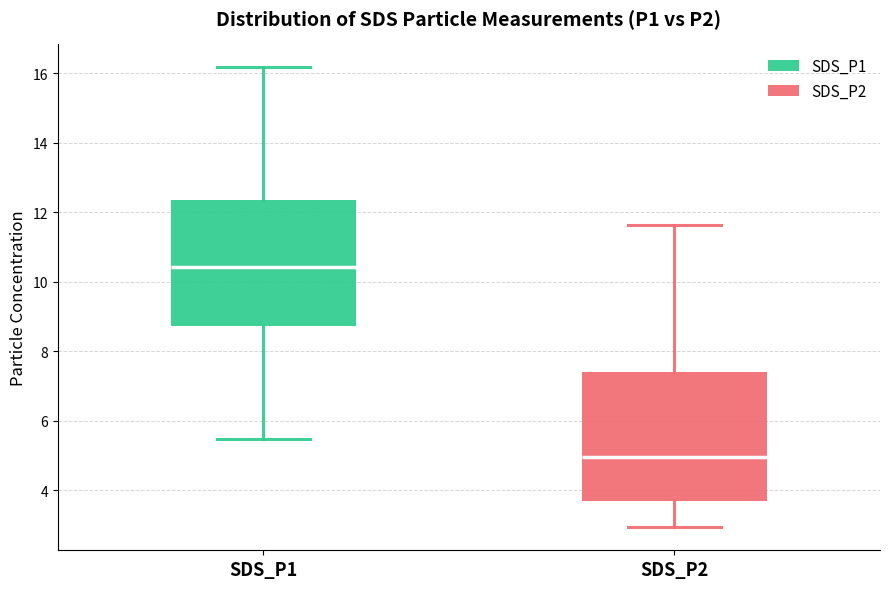

Where does the upper whisker of the box for SDS_P2 end on the y-axis? The values are not printed on the chart, so give them approximately, as read against the axis.

11.6